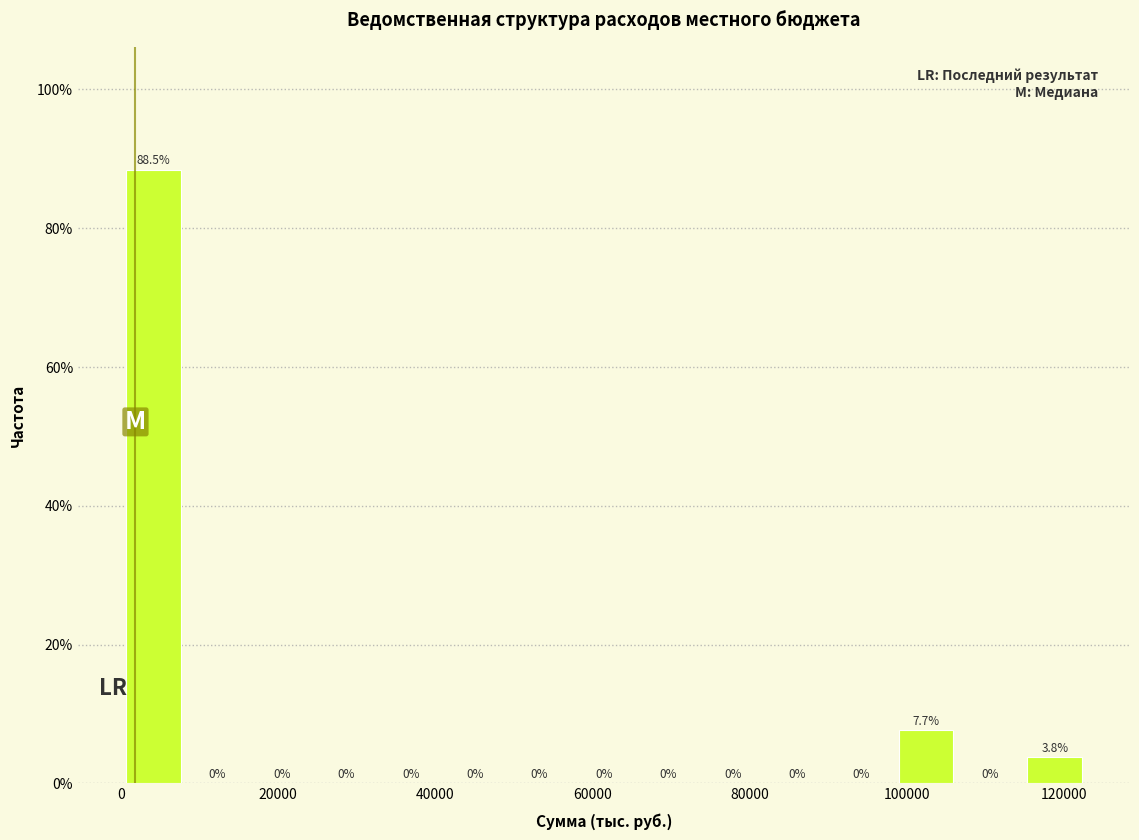

Reading left to right, list every bar in this chart as the range it spans on the x-axis followed by its height. The bar edges are not printed on the chart, so give them approximately, as read against the axis.

0 to 8000: 88.5
8000 to 16000: 0.0
16000 to 24000: 0.0
24000 to 32000: 0.0
32000 to 40000: 0.0
40000 to 50000: 0.0
50000 to 58000: 0.0
58000 to 66000: 0.0
66000 to 74000: 0.0
74000 to 82000: 0.0
82000 to 90000: 0.0
90000 to 98000: 0.0
98000 to 106000: 7.7
106000 to 114000: 0.0
114000 to 122000: 3.8